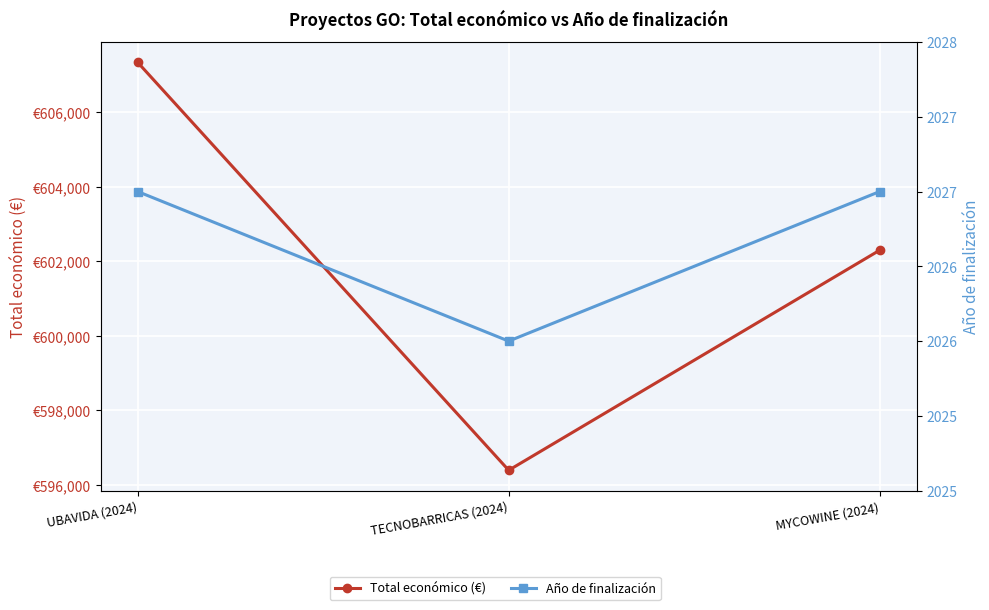

What is the difference between the highest and lowest values at TECNOBARRICAS (2024)?

594358.0